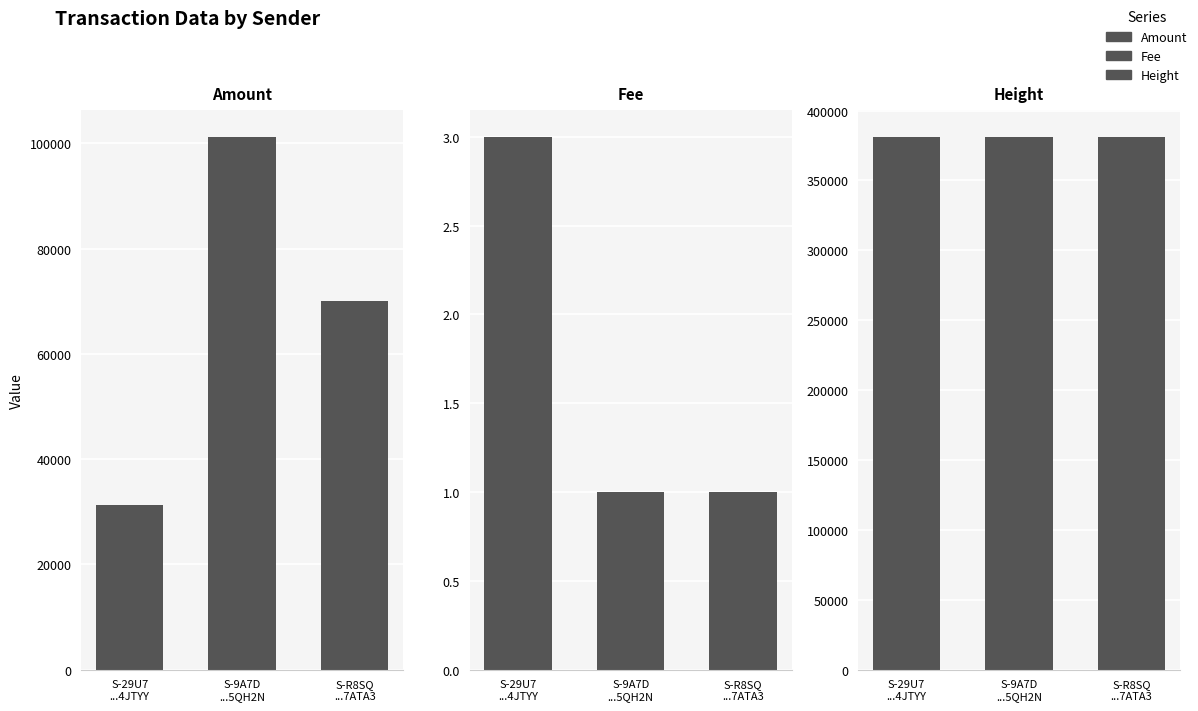

How many bars are there in total?

9